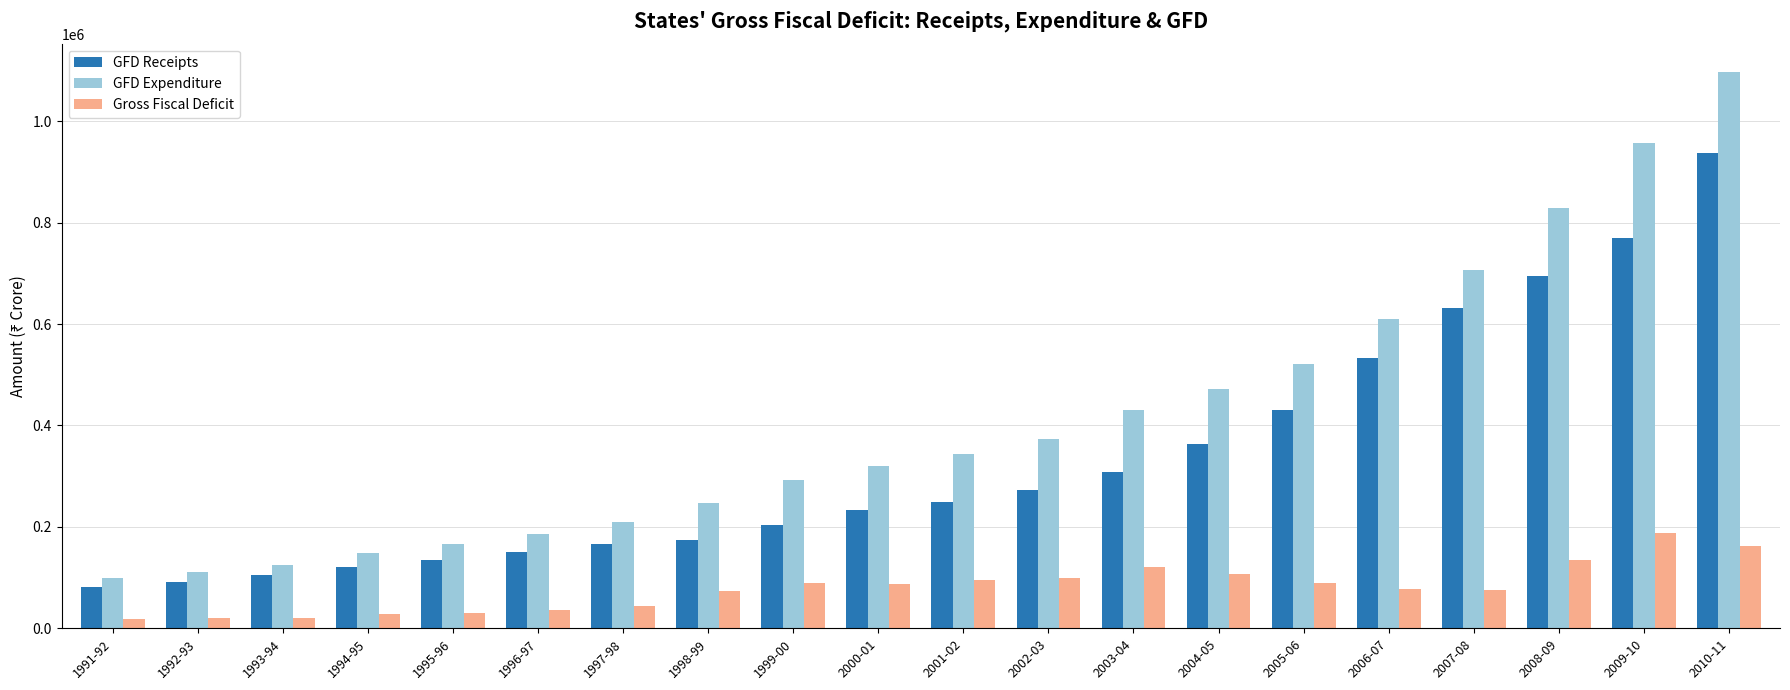

List the series in order of their overall mean, highest first.

GFD Expenditure, GFD Receipts, Gross Fiscal Deficit